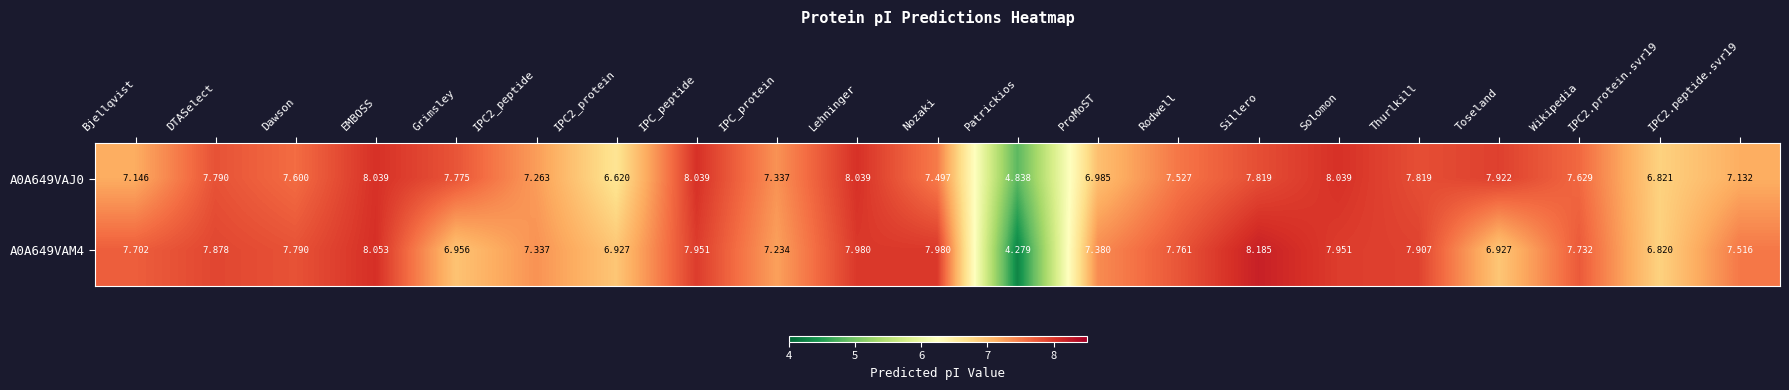

Is the value of A0A649VAM4 at IPC2.peptide.svr19 greater than the value of A0A649VAJ0 at Thurlkill?

No